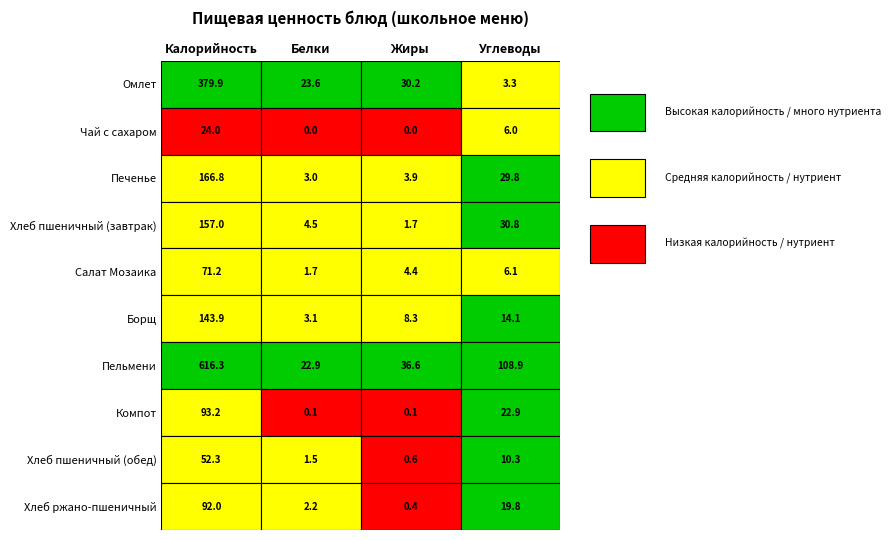

How many data points in Хлеб пшеничный (завтрак) are above 30?

2